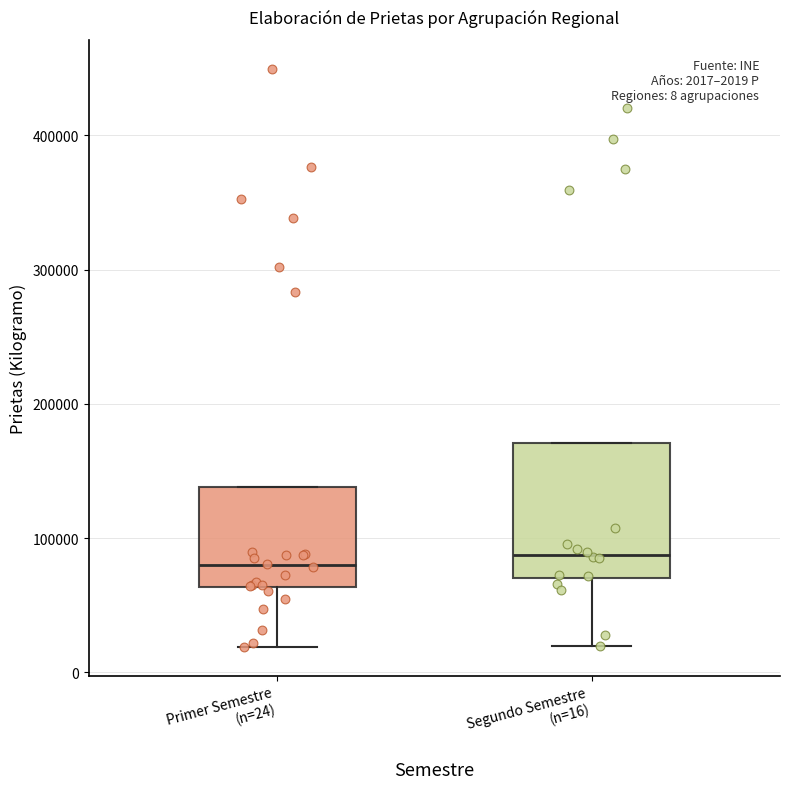

Which box is the tallest, from its lower edge to its upper edge?

Segundo Semestre (n=16)